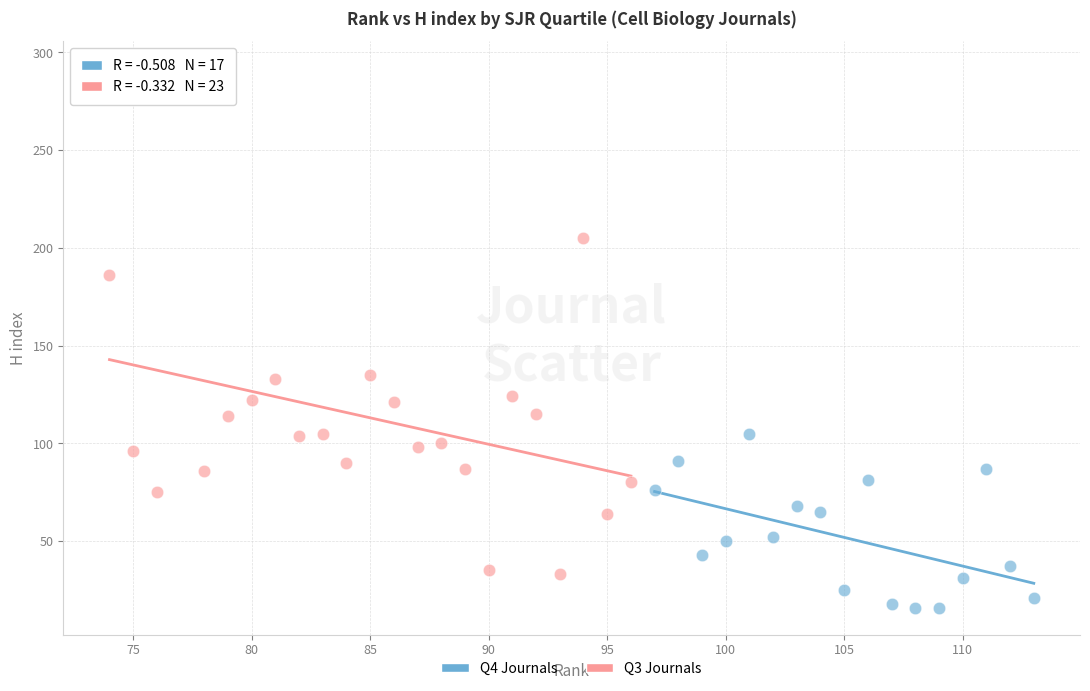

Which series has the largest Y range (max minus min)?

Q3 Journals